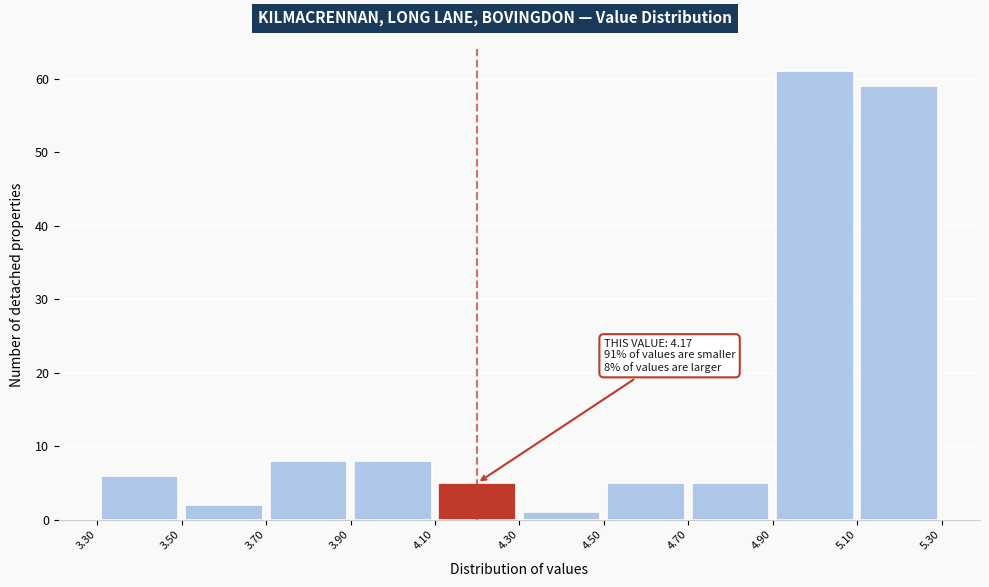

Which range on the x-axis has the tallest bar?

4.90 to 5.10